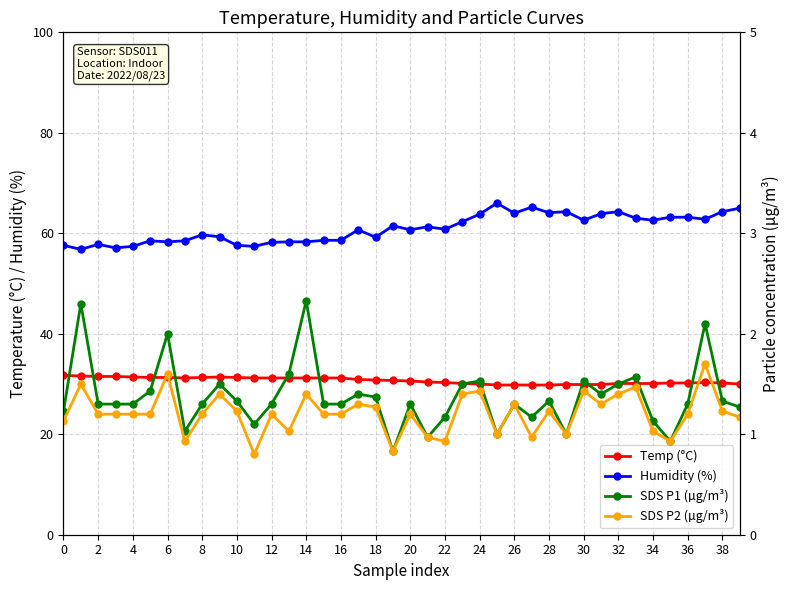

True or false: SDS P2 (µg/m³) and Humidity (%) intersect in this chart.

False